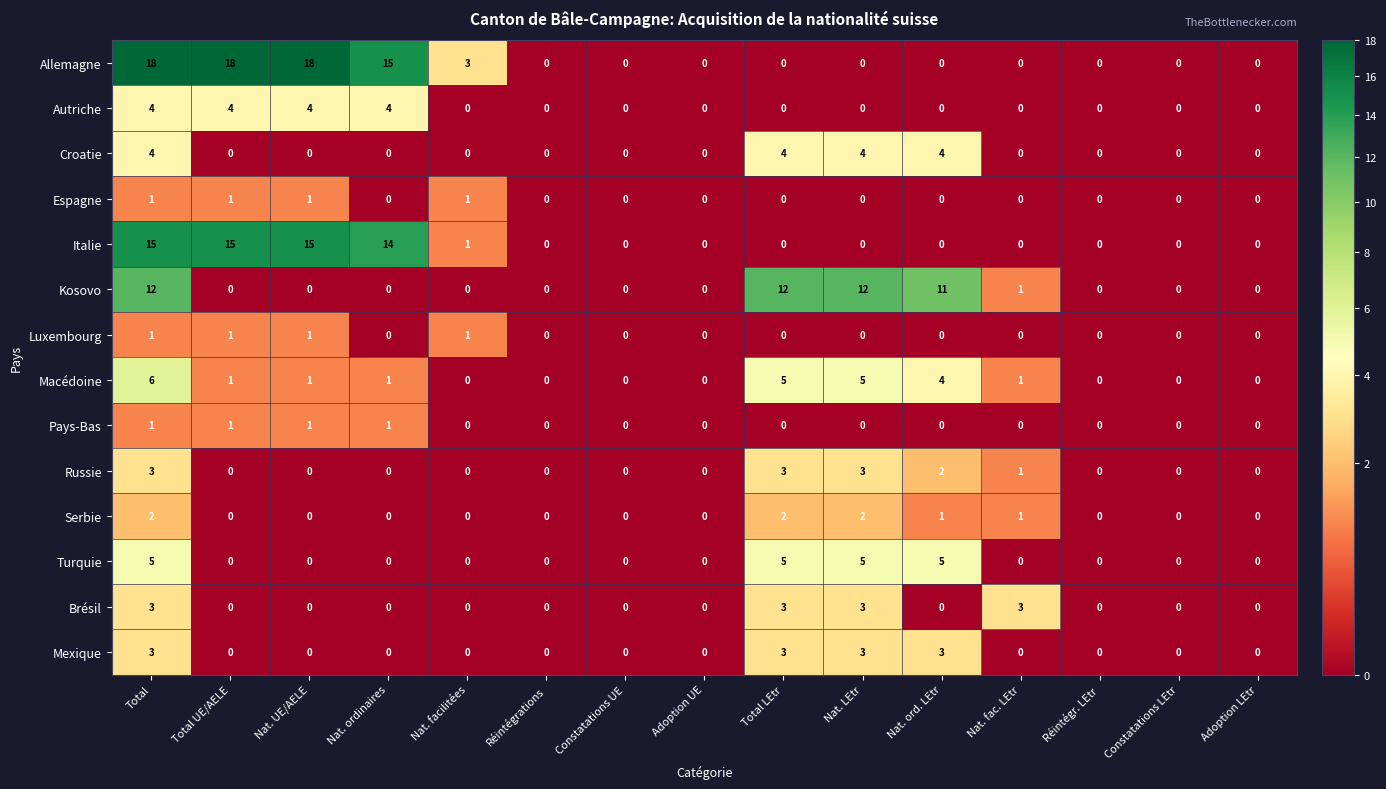

Which series changed the most between Nat. ord. LEtr and Réintégr. LEtr?

Kosovo